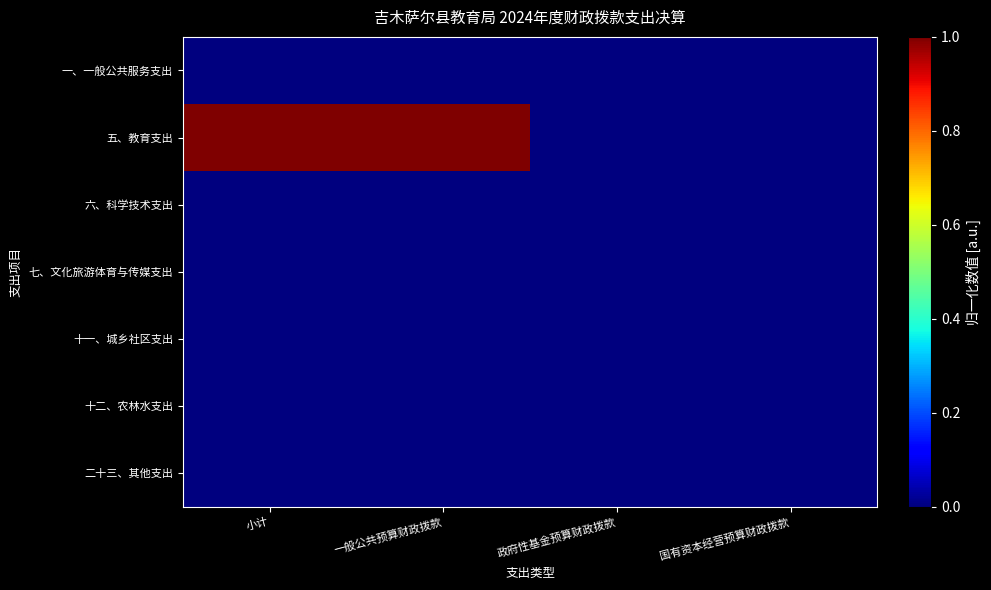

Which has a higher value, 一般公共预算财政拨款 or 国有资本经营预算财政拨款?

一般公共预算财政拨款